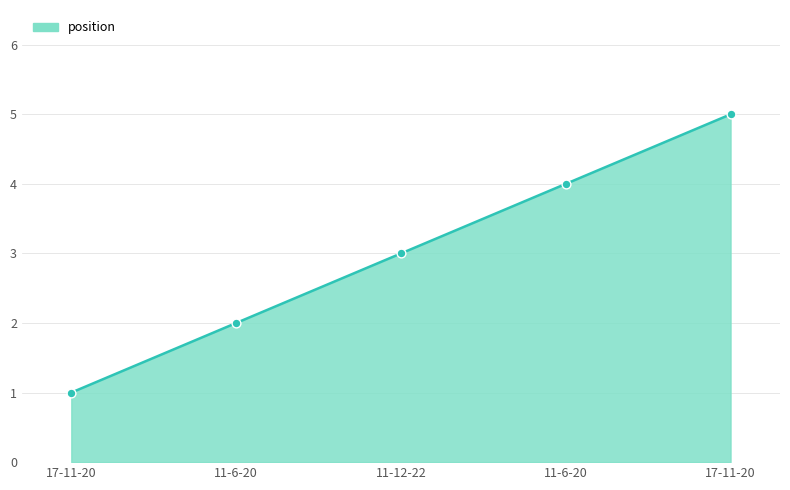

Is this an area chart (filled region under the line)?

Yes